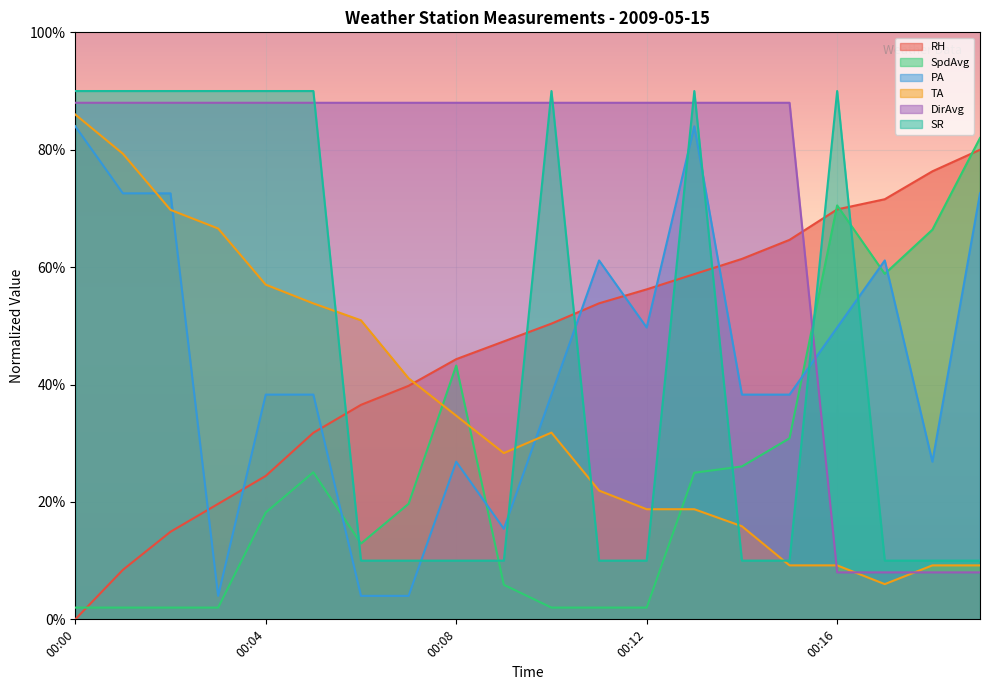

How many lines are shown in the chart?

6